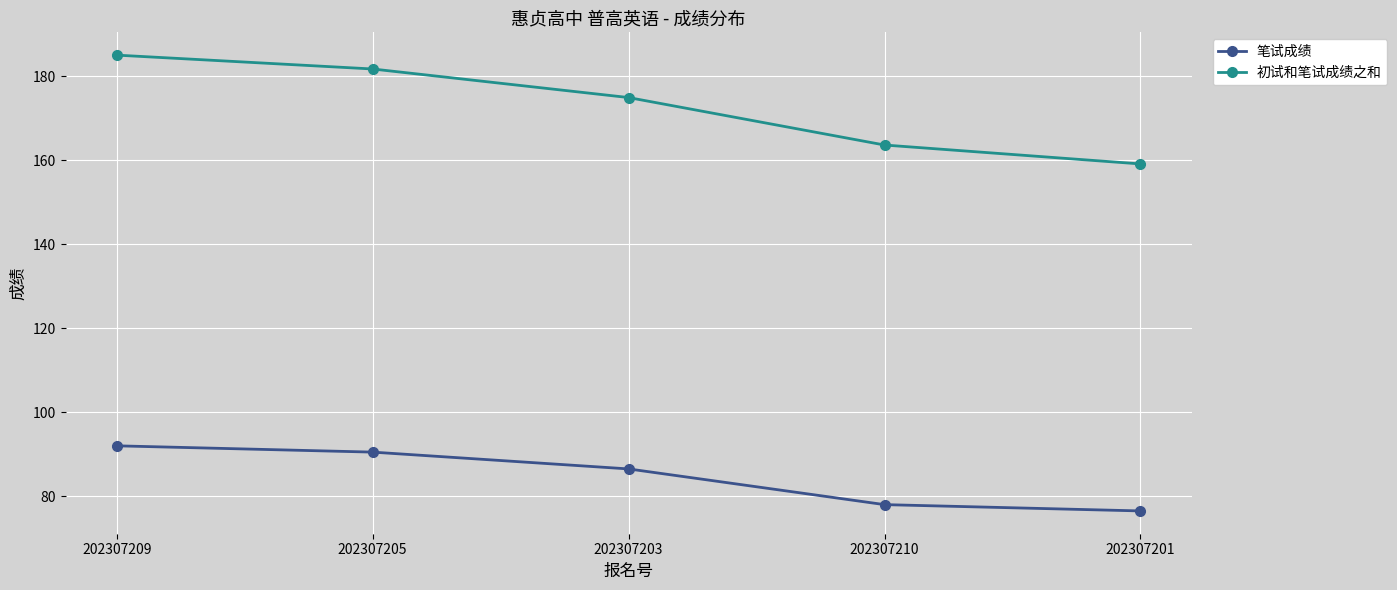

Does the chart display data point markers on the line(s)?

Yes